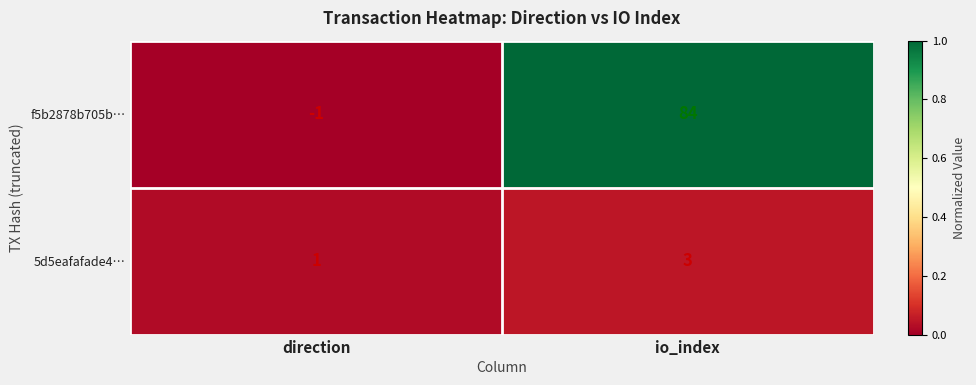

Which label corresponds to the smallest value in the chart?

direction